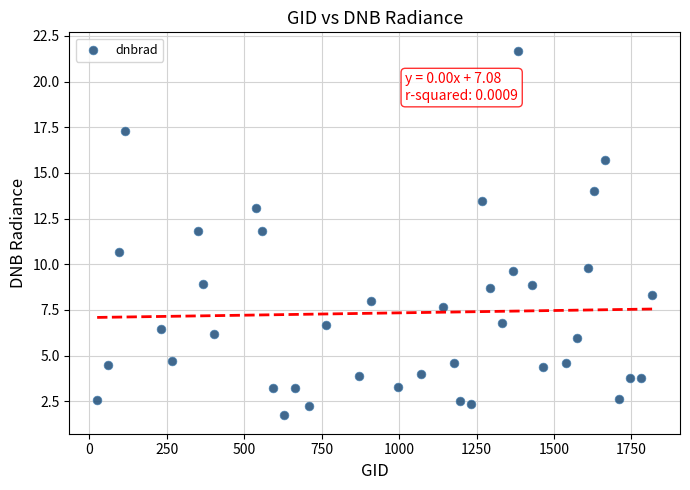

What is the range of Y values (max minus min)?

20.0